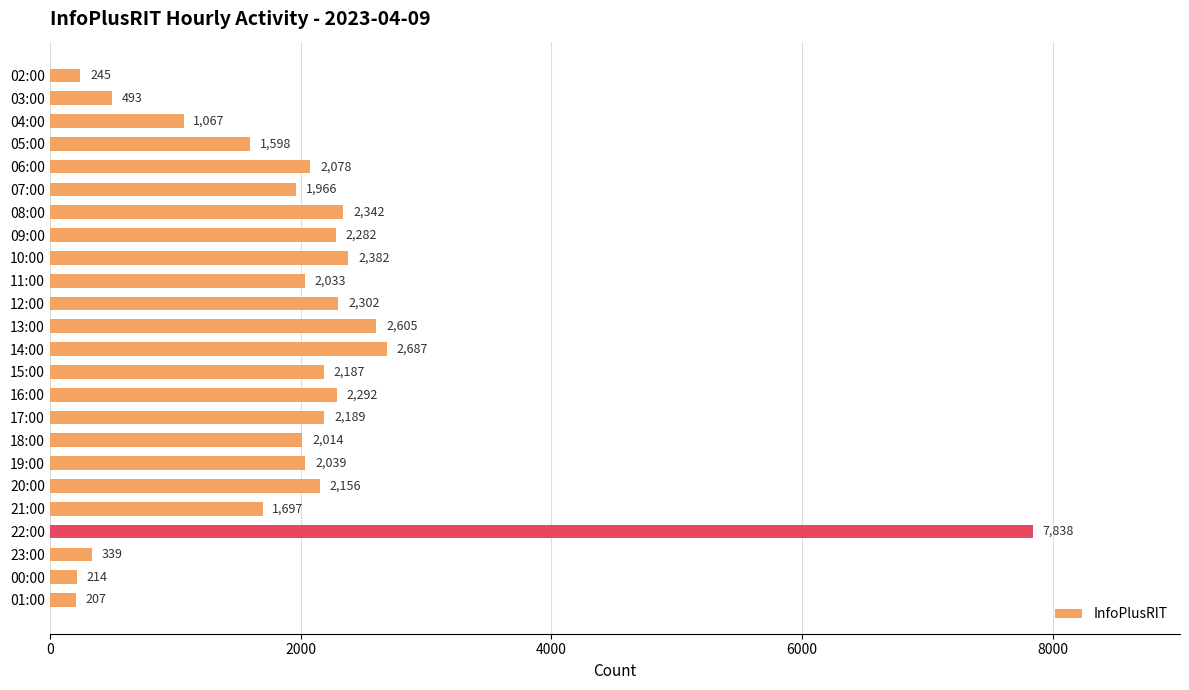

Where is the data nearest to the value 4022?

14:00